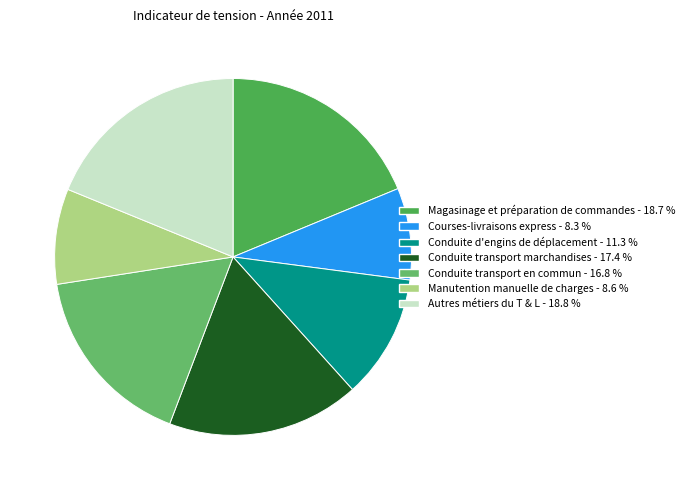

To the nearest percent, what is the difference between the largest and smallest slice percentages?

10%